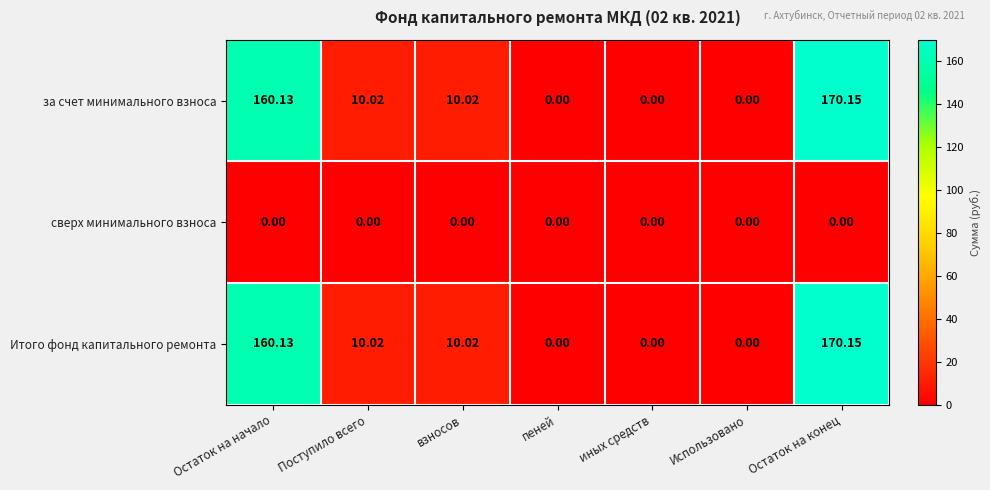

At which category is the sum across all series the highest?

Остаток на конец